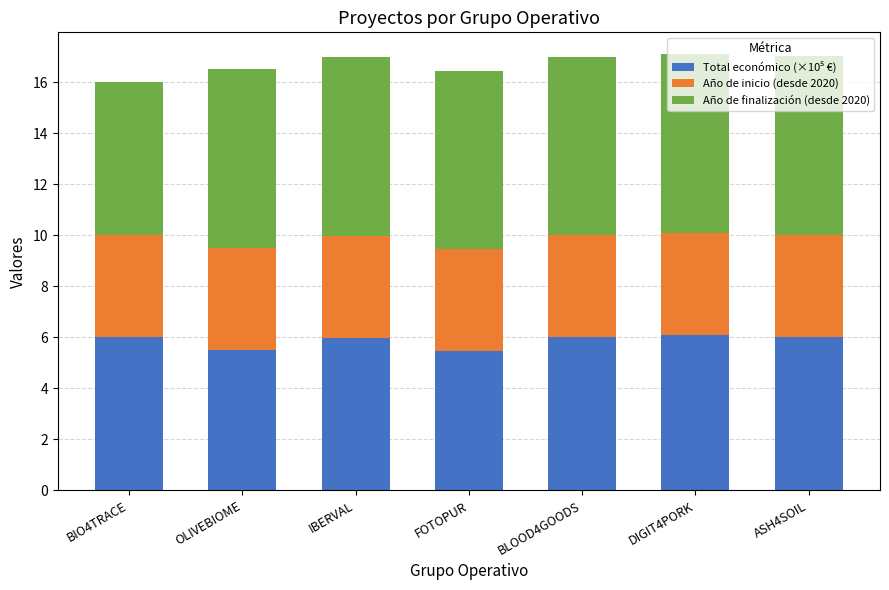

How many bars are there in total?

7